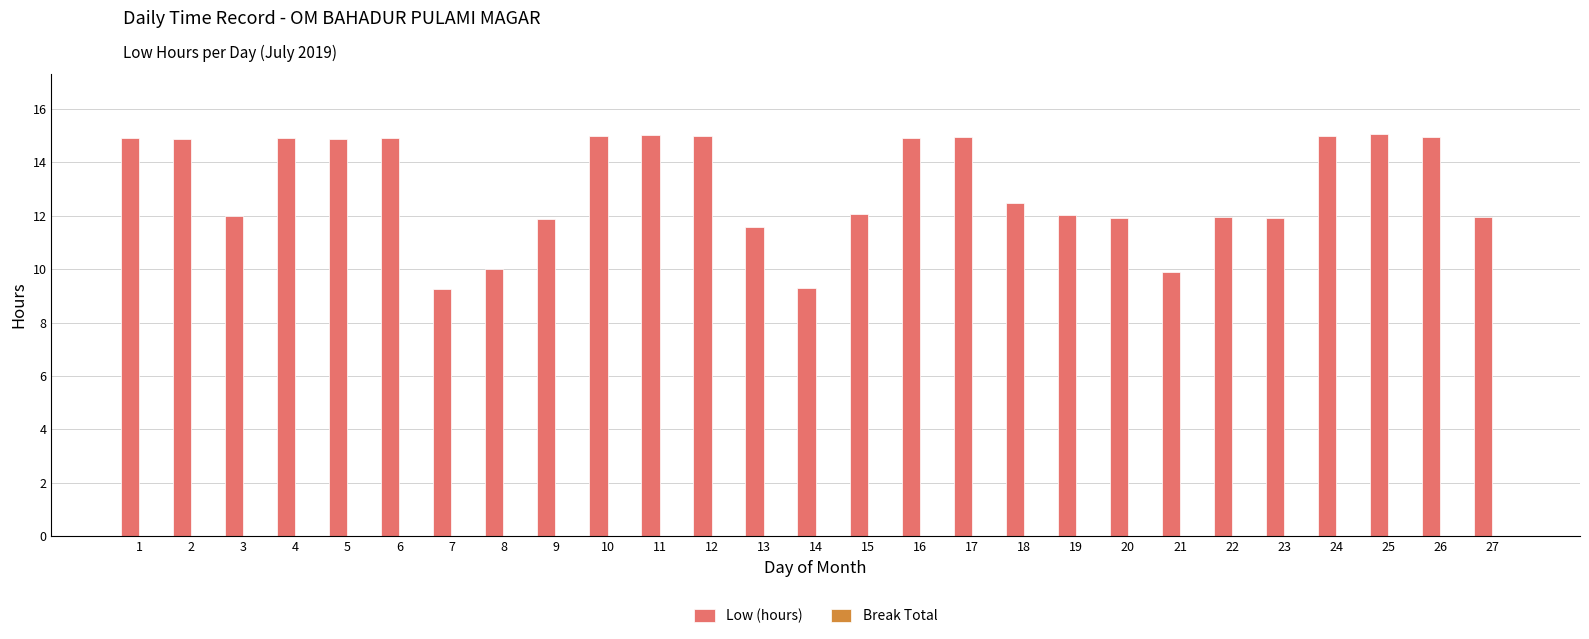

What is the approximate value at 13?

11.6